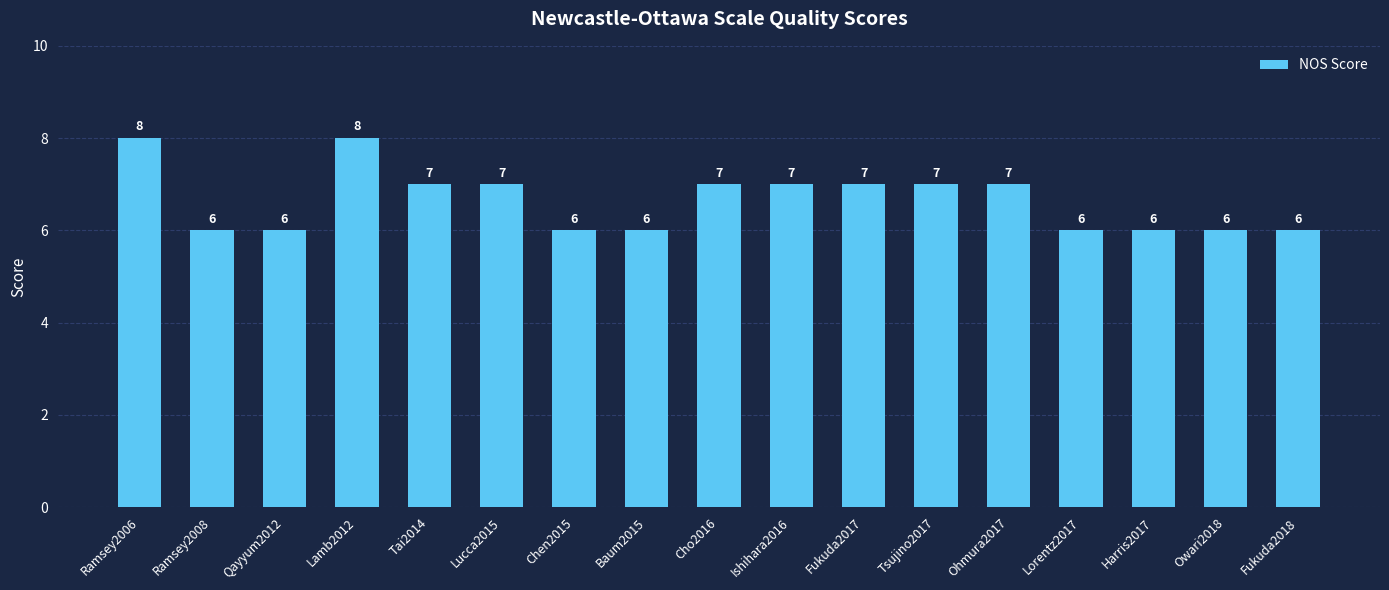

True or false: the data shows 7 at Fukuda2017.

True